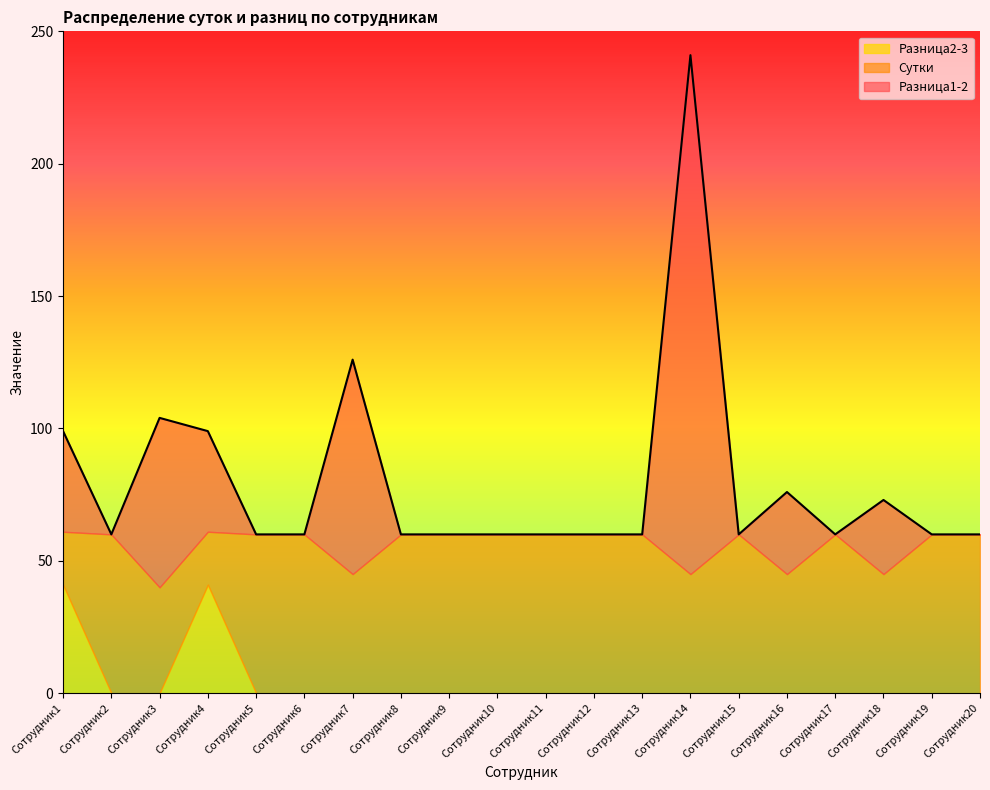

What are all the series names shown in the legend?

Разница2-3, Сутки, Разница1-2